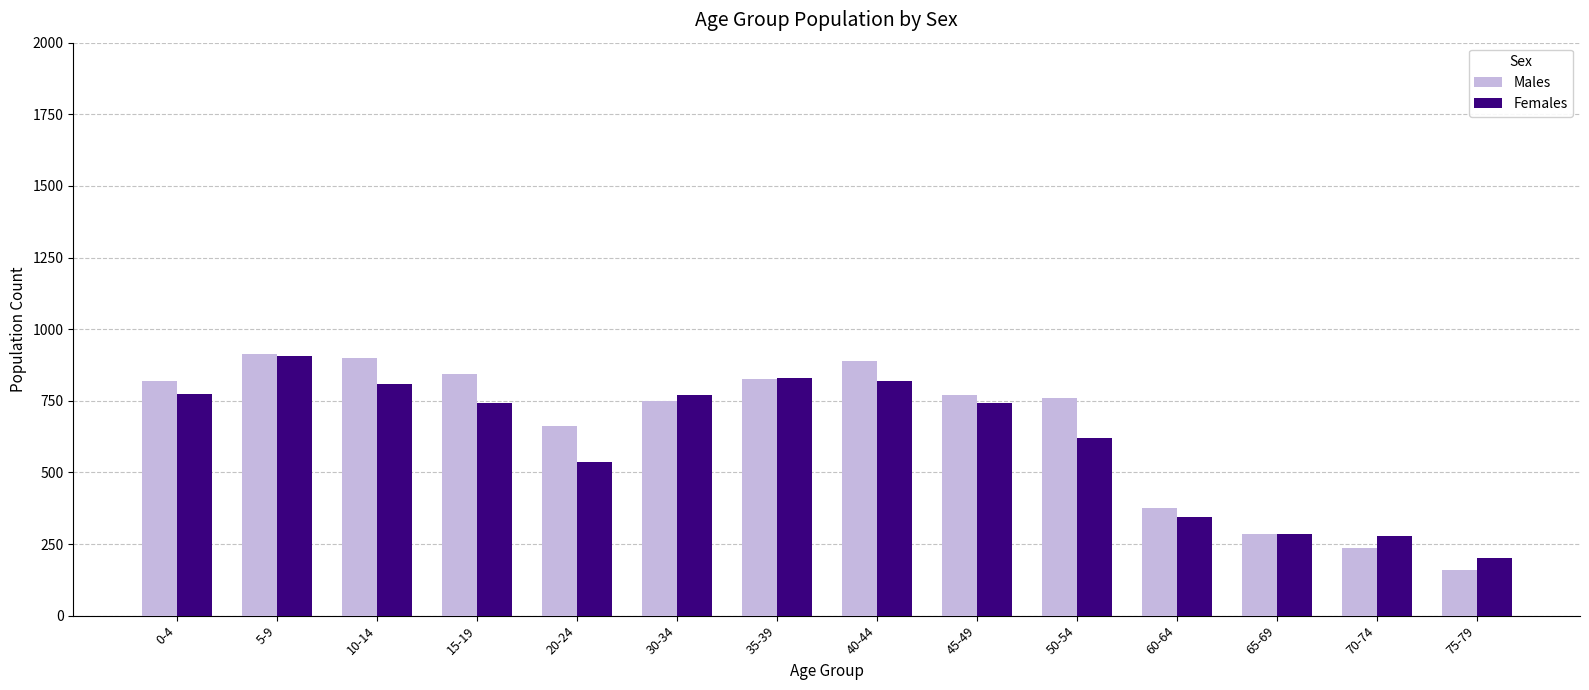

The Females series shows 769 at 30-34. True or false?

True